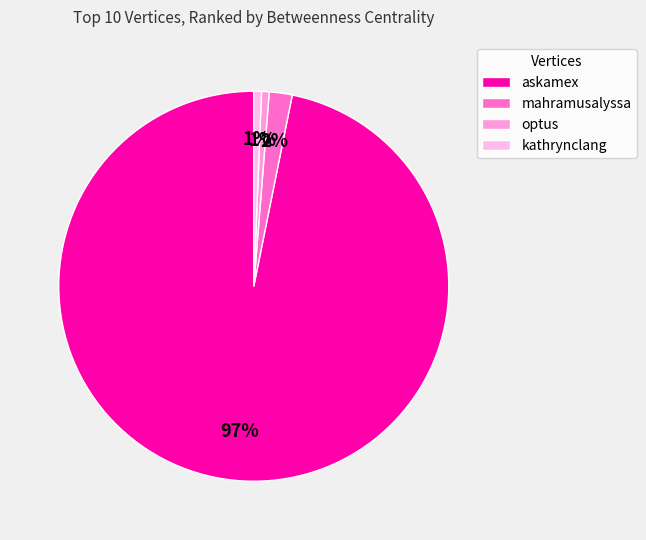

True or false: optus accounts for 11% of the total.

False